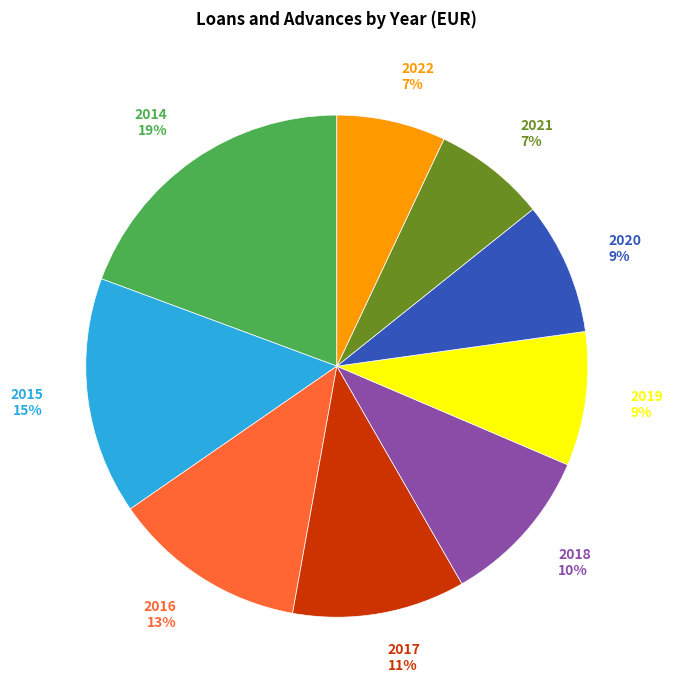

To the nearest percent, what is the combined percentage of 2017 11% and 2022 7%?

18%